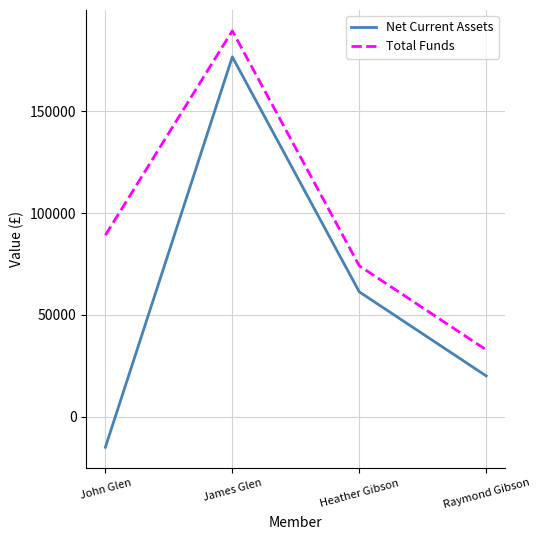

Which series changed the most between John Glen and Heather Gibson?

Net Current Assets